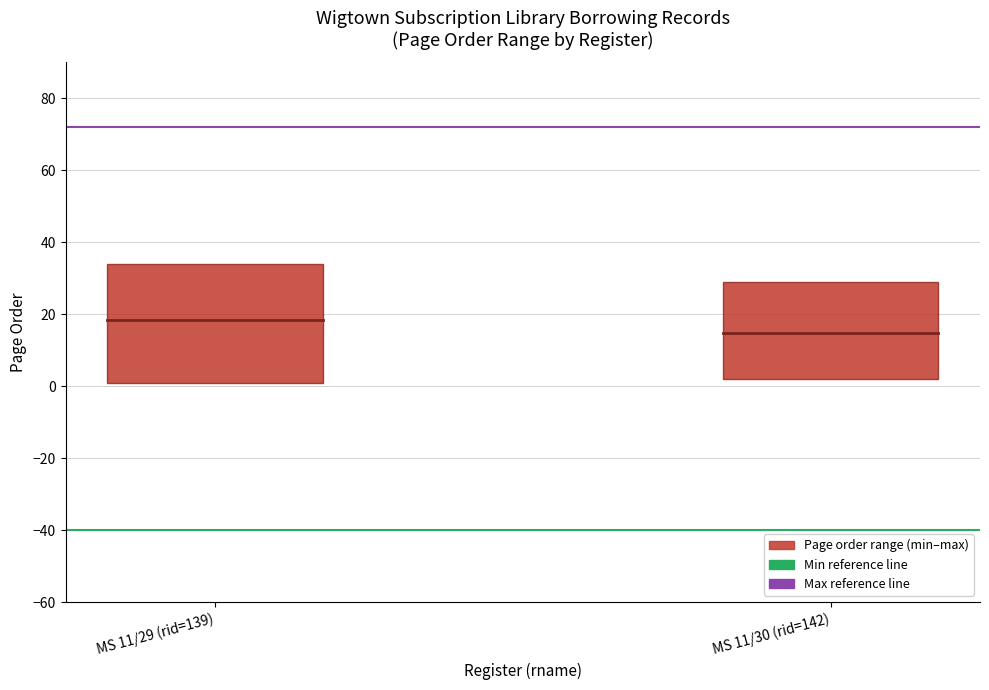

Is the value of Mean page order at MS 11/30 (rid=142) greater than the value of Max reference line at MS 11/29 (rid=139)?

No